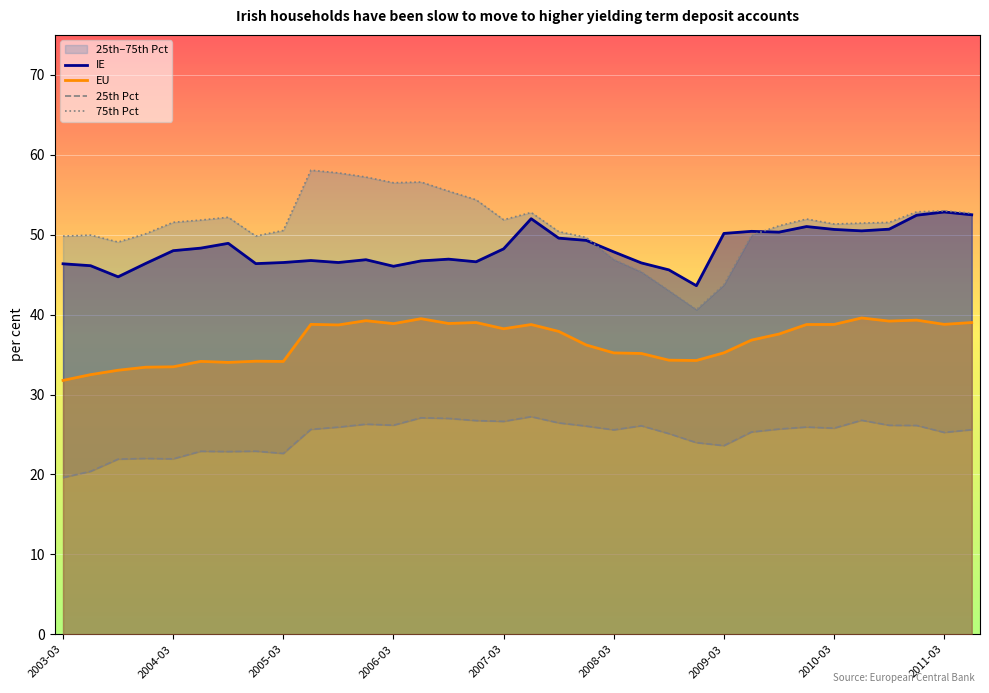

True or false: EU and IE cross at least once.

False